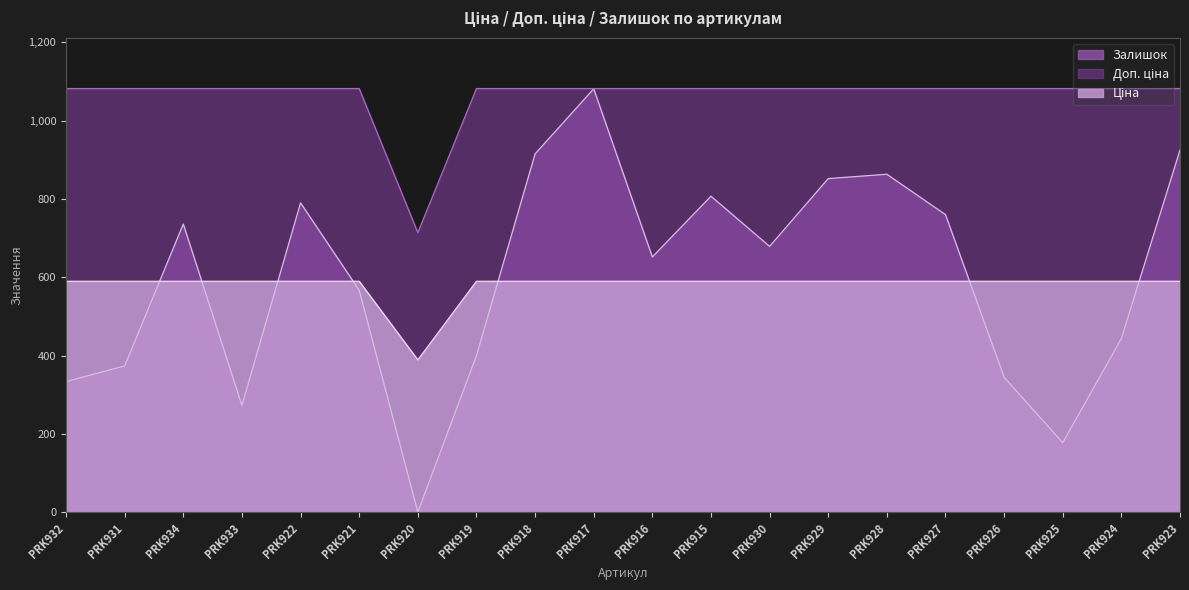

Where is the first local maximum for Залишок?

PRK934